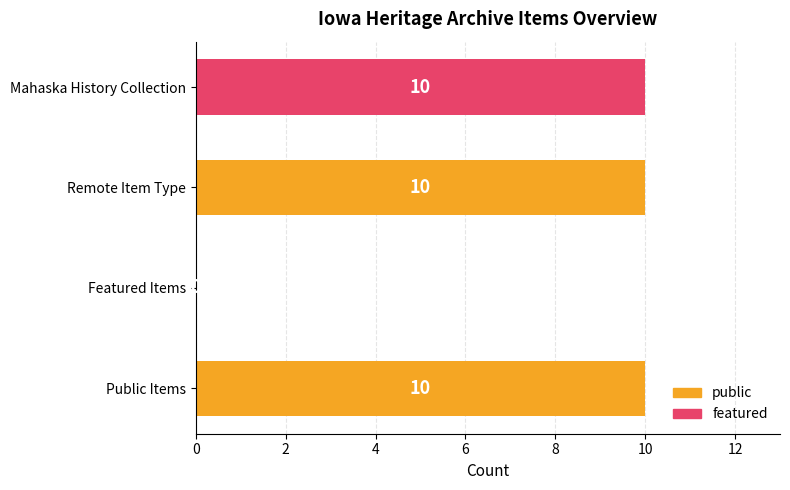

How many distinct data groups are displayed?

1